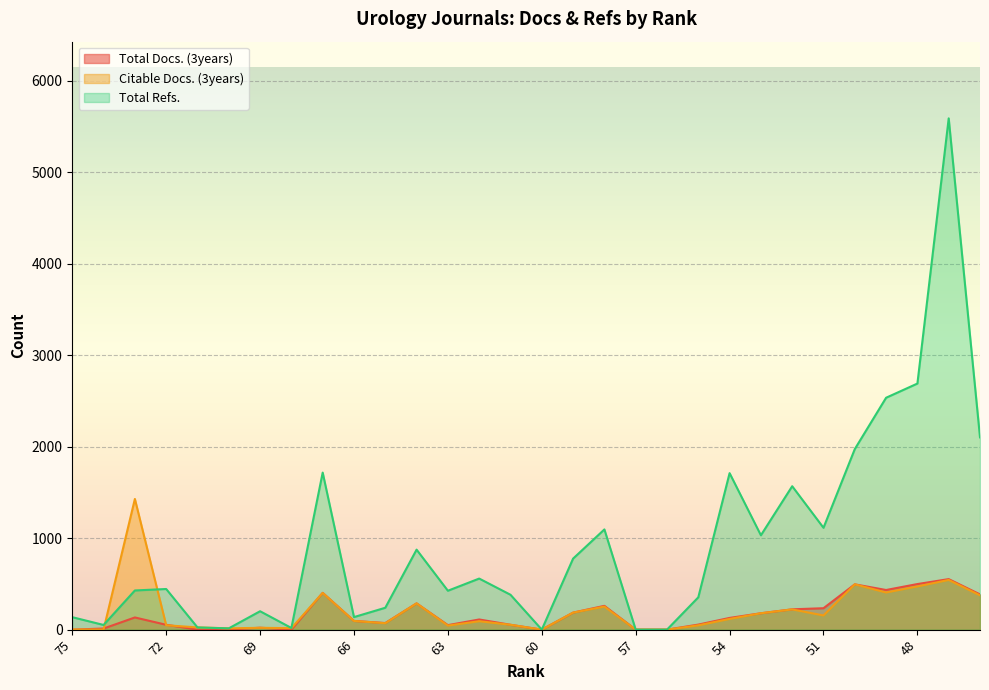

Reading left to right, transcribe all the data shown in this chart.

Total Docs. (3years): 75=0	74=12	73=133	72=53	71=0	70=0	69=21	68=0	67=402	66=95	65=72	64=287	63=49	62=111	61=53	60=0	59=186	58=260	57=0	56=0	55=55	54=128	53=179	52=222	51=234	50=495	49=433	48=498	47=552	46=385
Citable Docs. (3years): 75=1	74=1	73=1428	72=48	71=24	70=14	69=20	68=16	67=401	66=95	65=70	64=287	63=44	62=92	61=53	60=0	59=186	58=252	57=0	56=0	55=47	54=117	53=179	52=221	51=155	50=495	49=406	48=472	47=543	46=375
Total Refs.: 75=136	74=51	73=428	72=444	71=24	70=14	69=201	68=18	67=1716	66=137	65=239	64=874	63=425	62=558	61=381	60=0	59=776	58=1095	57=0	56=0	55=353	54=1710	53=1031	52=1567	51=1113	50=1973	49=2534	48=2689	47=5587	46=2101